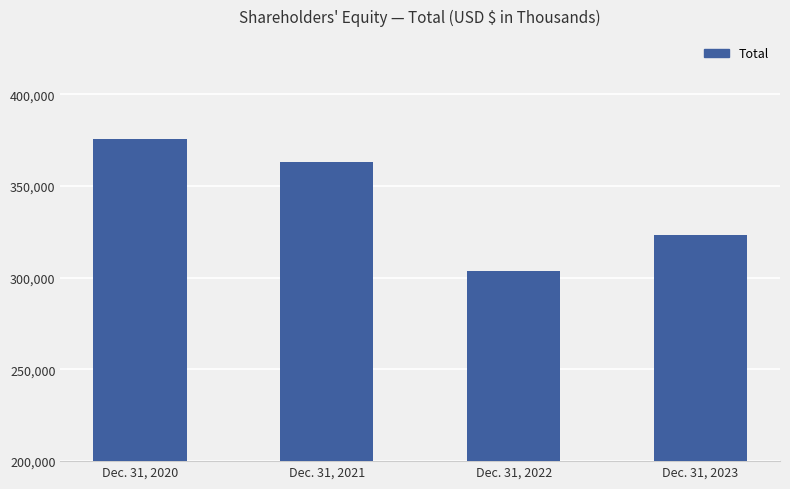

How many values are between 323038 and 375357?

3